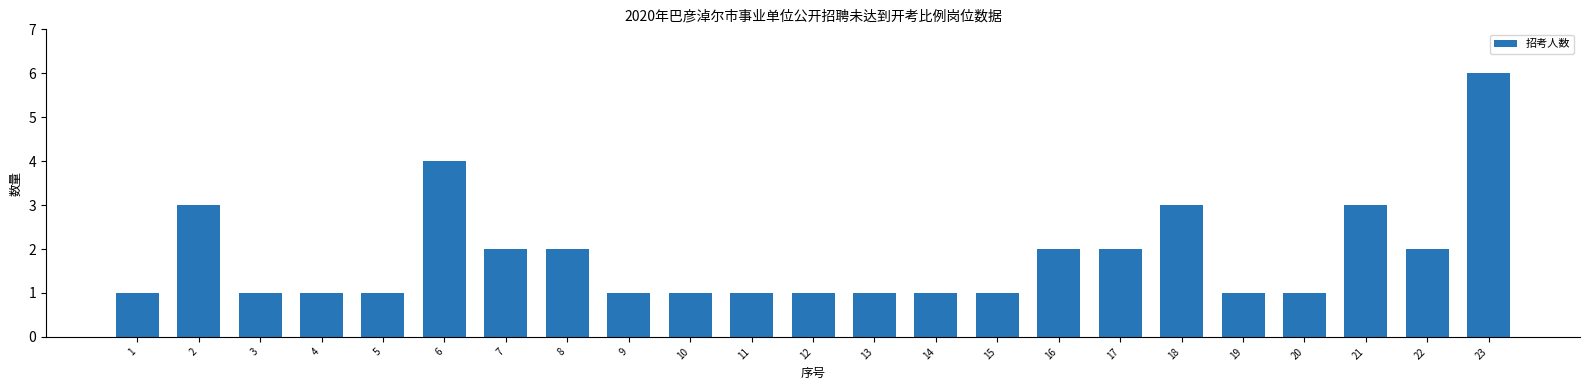

What is the approximate value at 5?

1